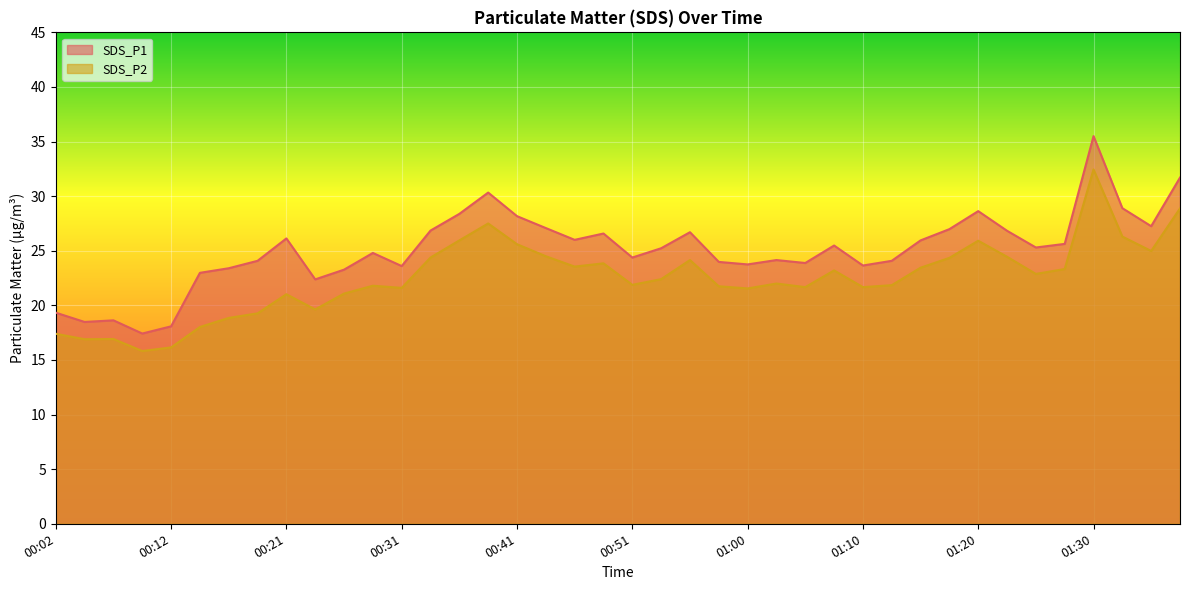

How many interior local peaks does the SDS_P1 series have?

10